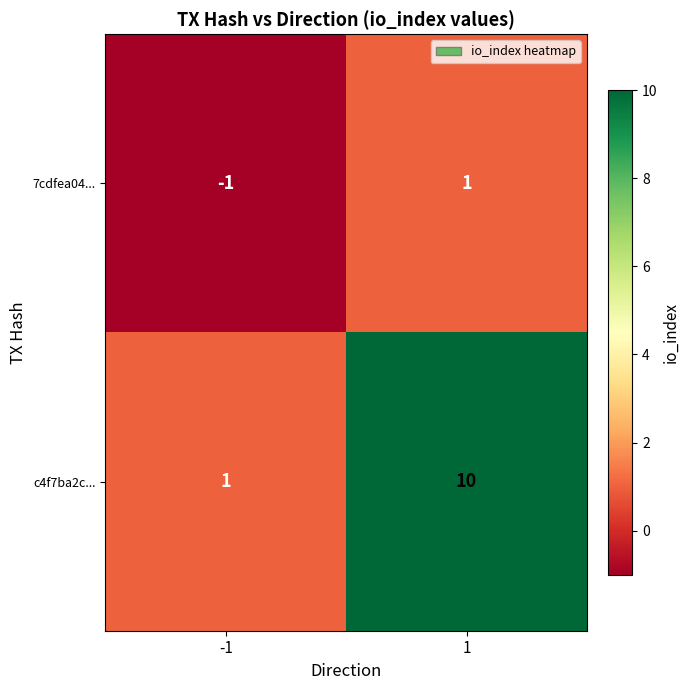

Rank the series by their maximum value, from highest to lowest.

c4f7ba2c..., 7cdfea04...